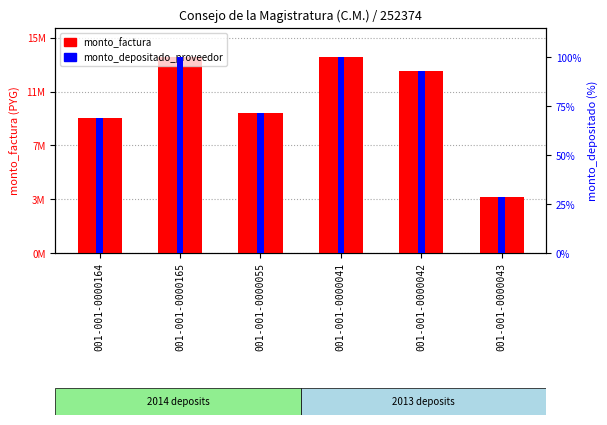

Reading right to left, list all the values displayed in this chart.

monto_factura: 3960000.0	12870000.0	13860000.0	9900000.0	13860000.0	9570000.0
monto_depositado_proveedor: 28.6	92.9	100.0	71.4	100.0	69.0